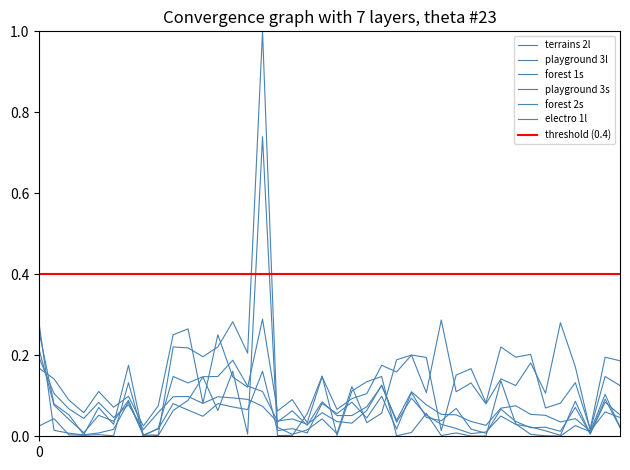

Does the chart have visible grid lines?

No